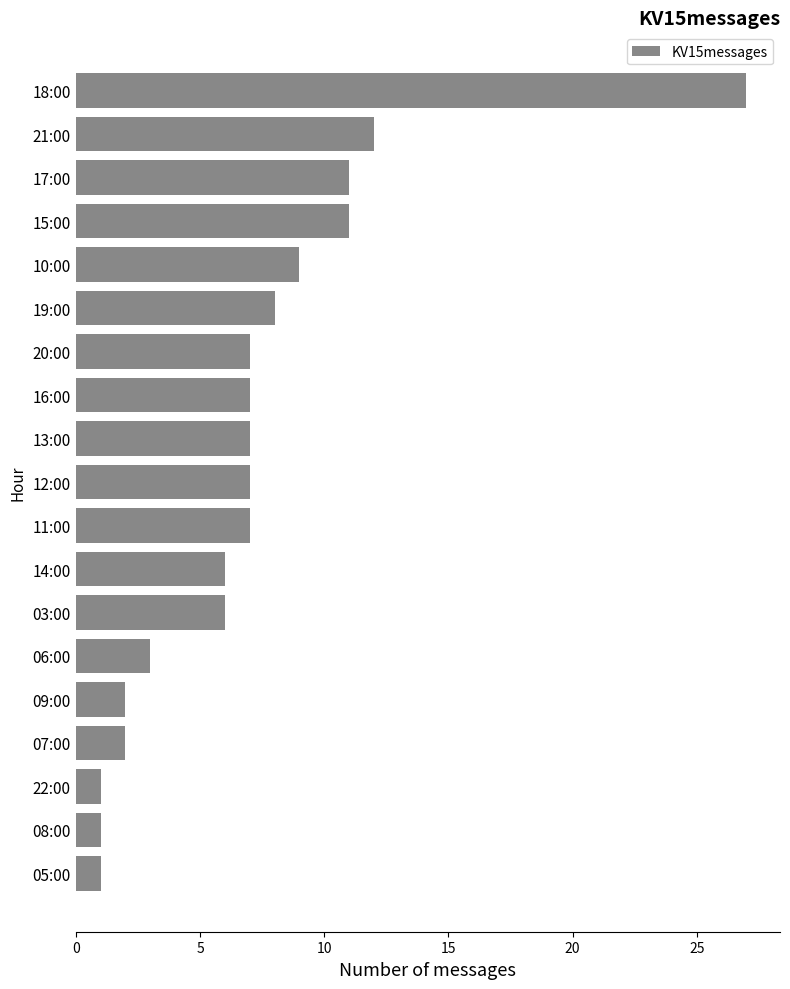

Count the number of categories in the chart.

19